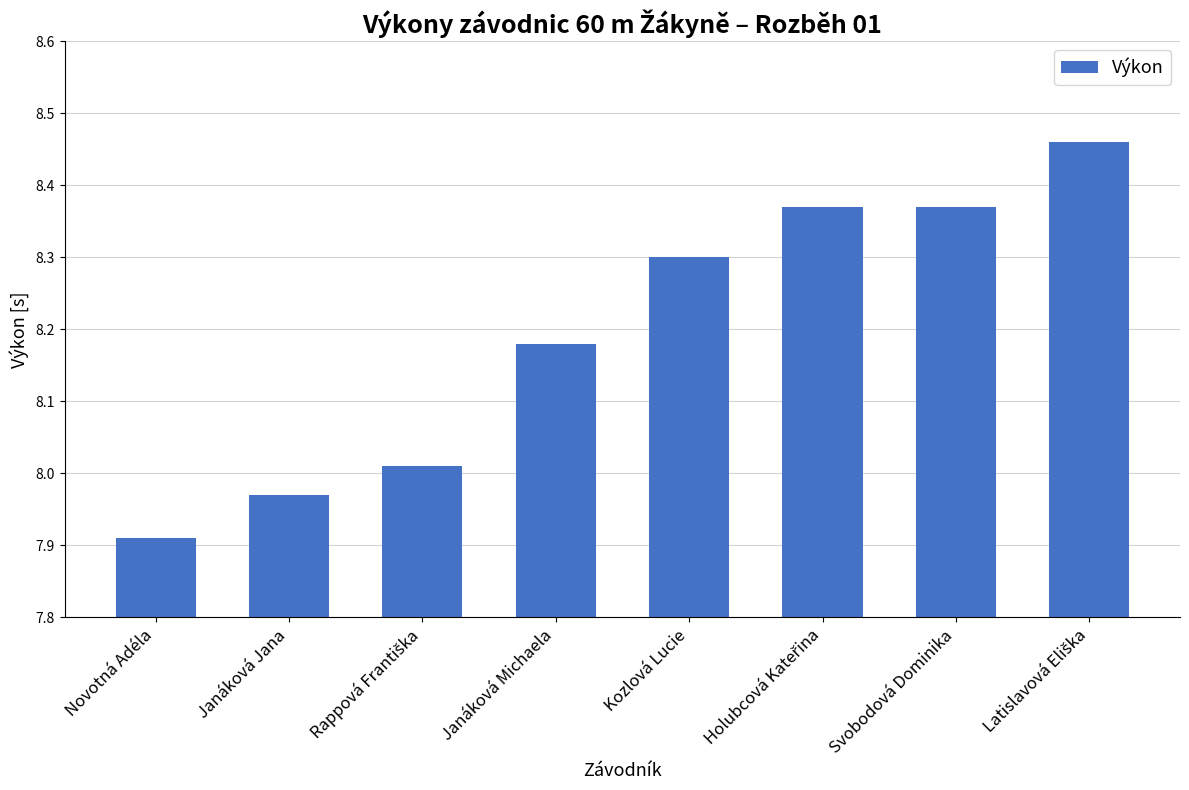

At which category does the chart reach its minimum across all series?

Novotná Adéla